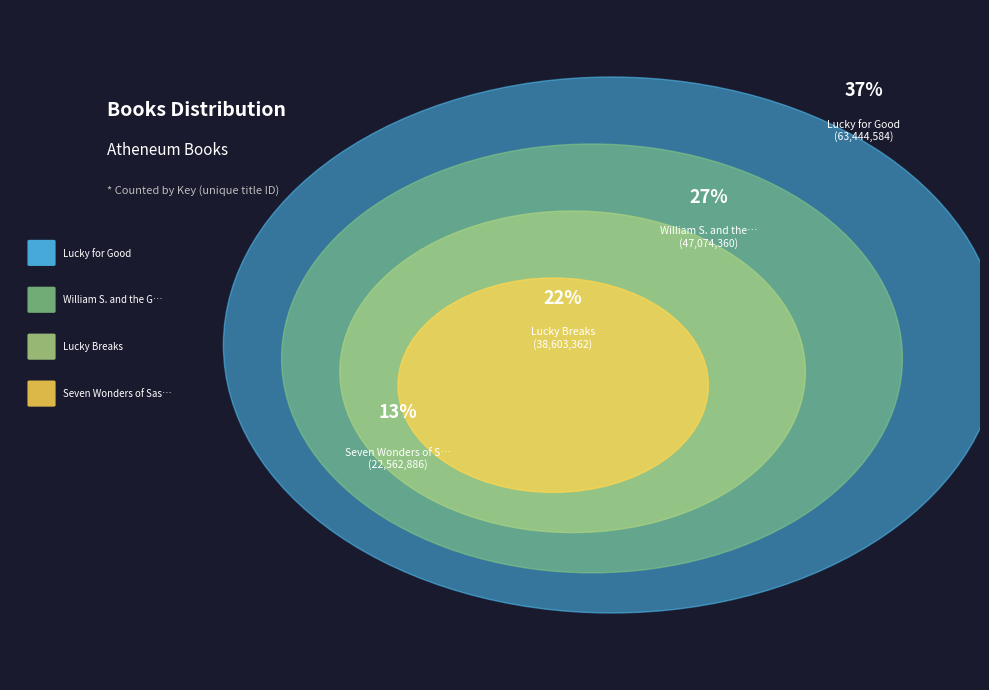

How many slices are in this pie chart?

4